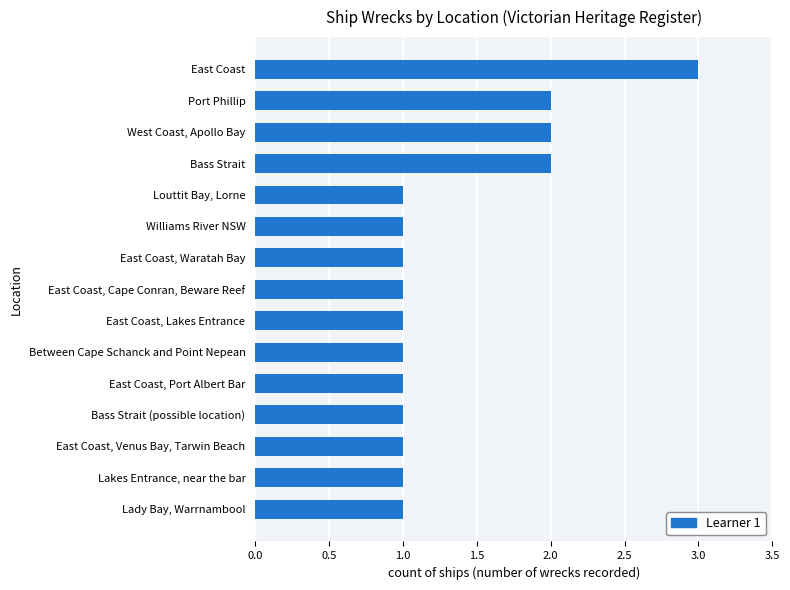

True or false: the data shows 1 at East Coast, Lakes Entrance.

True